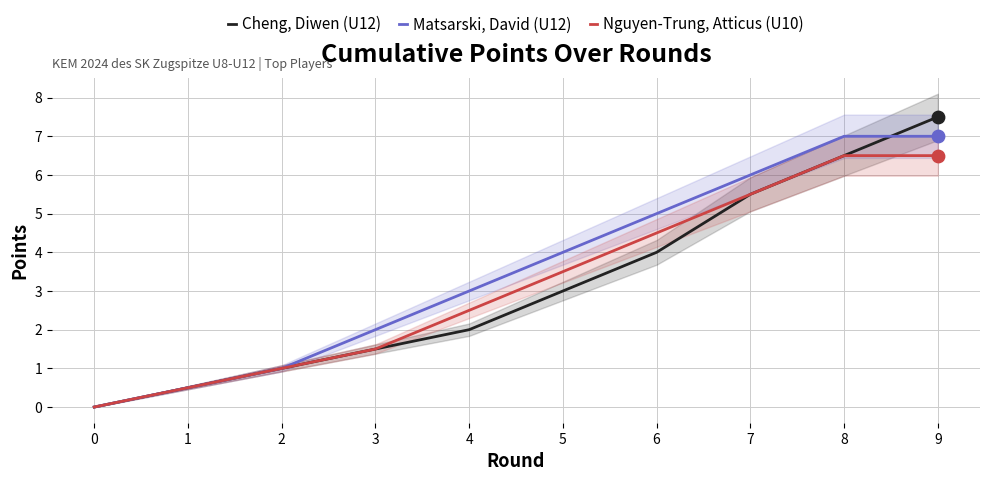

Which series has the largest total across all categories?

Matsarski, David (U12)